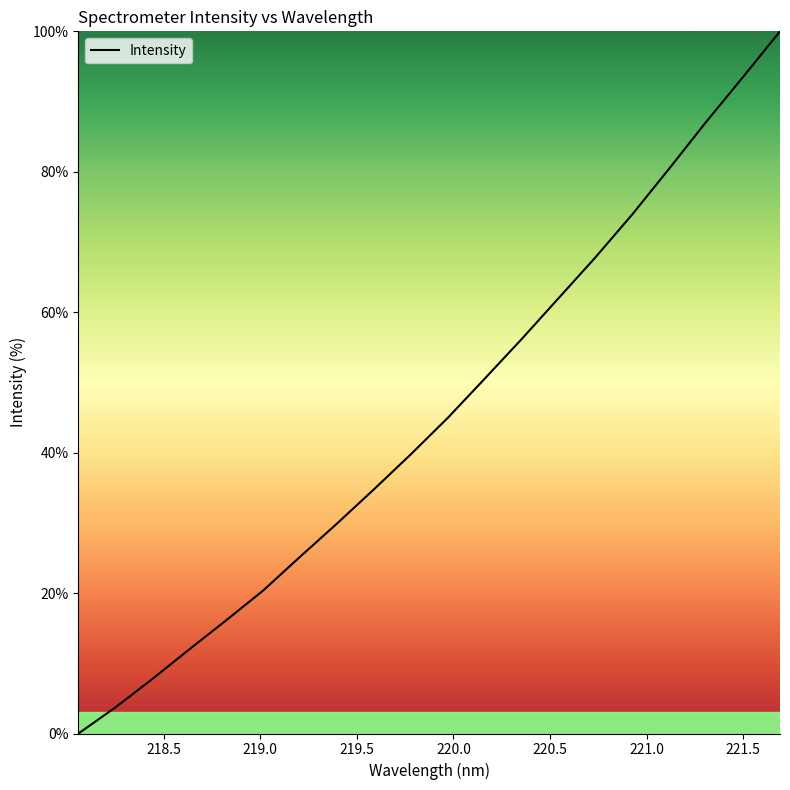

What is the greatest value displayed?

100.0